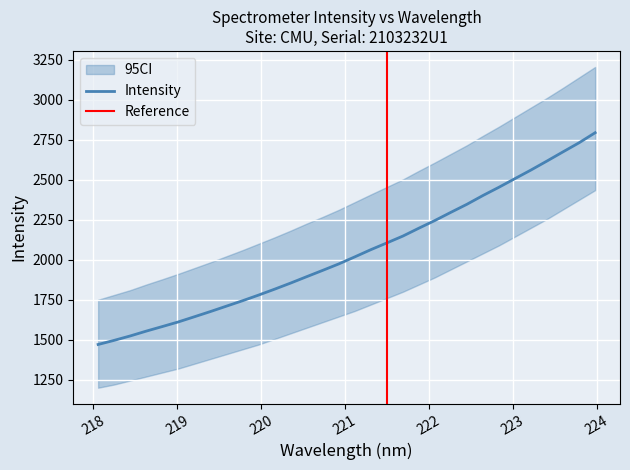

How many values are below 2017?

16